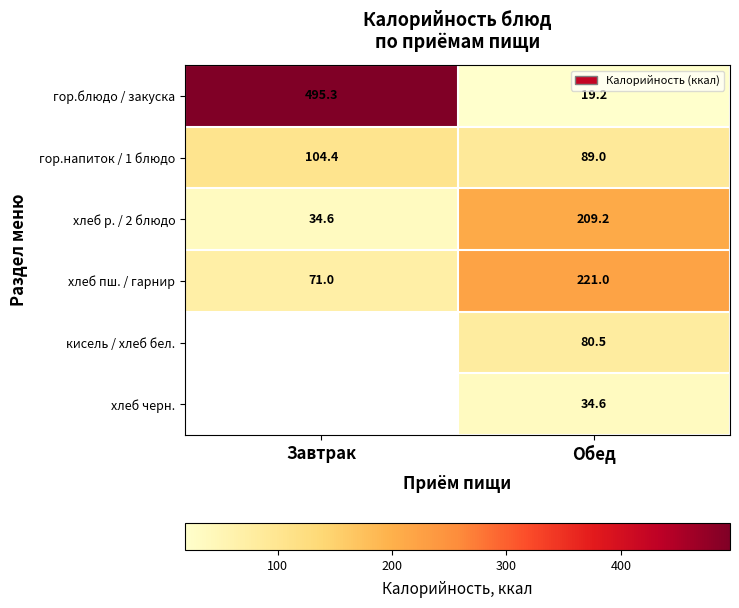

What is the lowest value of the гор.блюдо / закуска series?

19.2